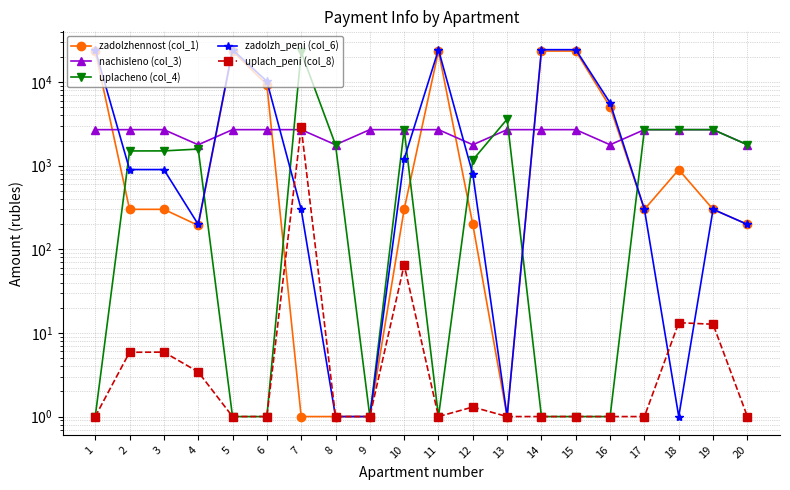

Which category has the highest value across all series?

1